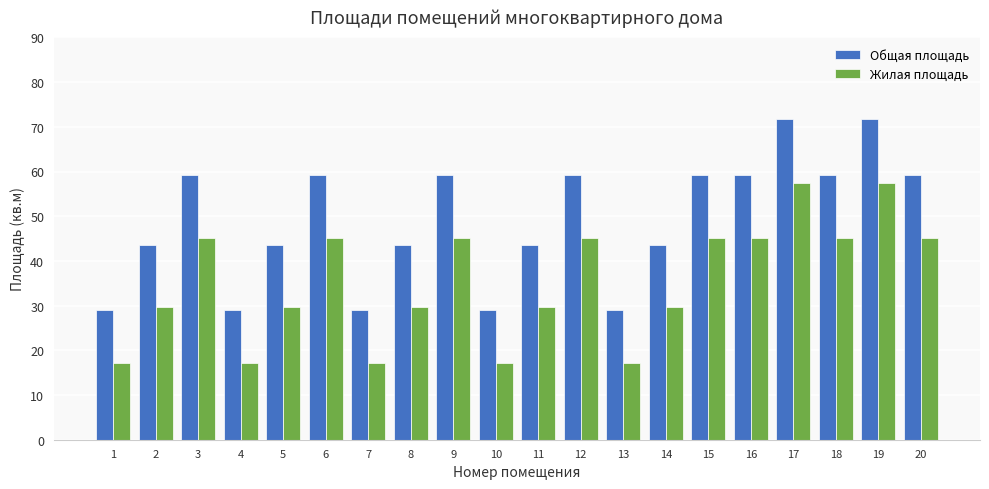

What is the difference between the highest and lowest values at 6?

14.2